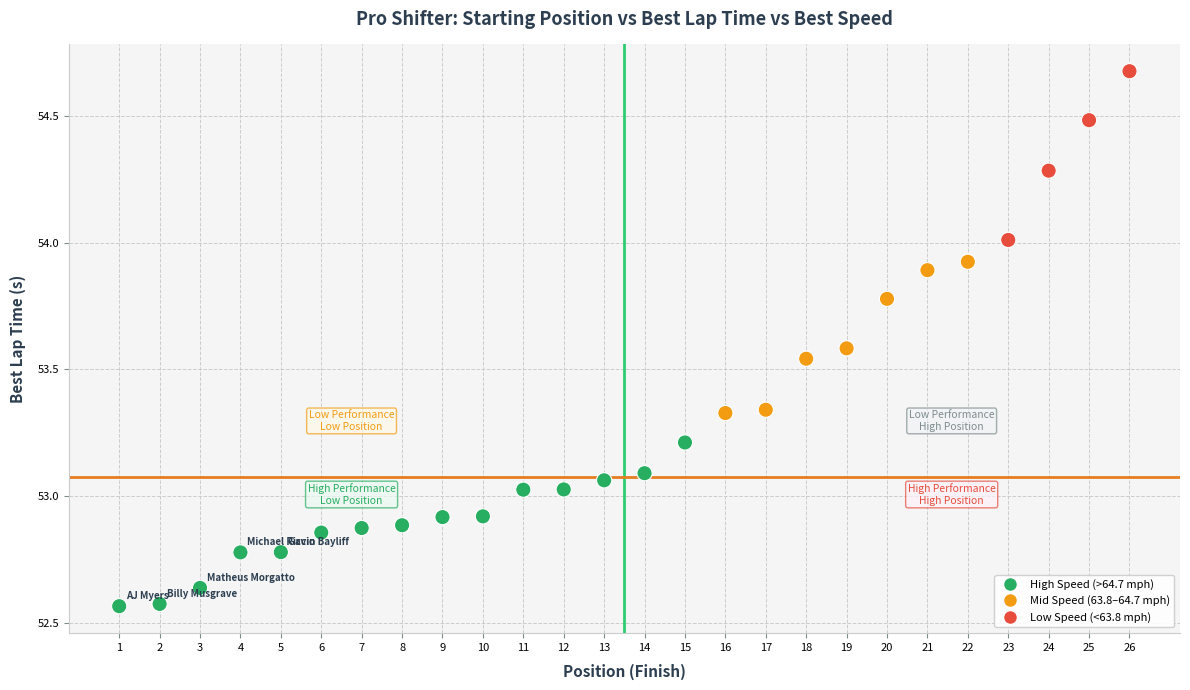

What is the range of X values (max minus min)?

25.0